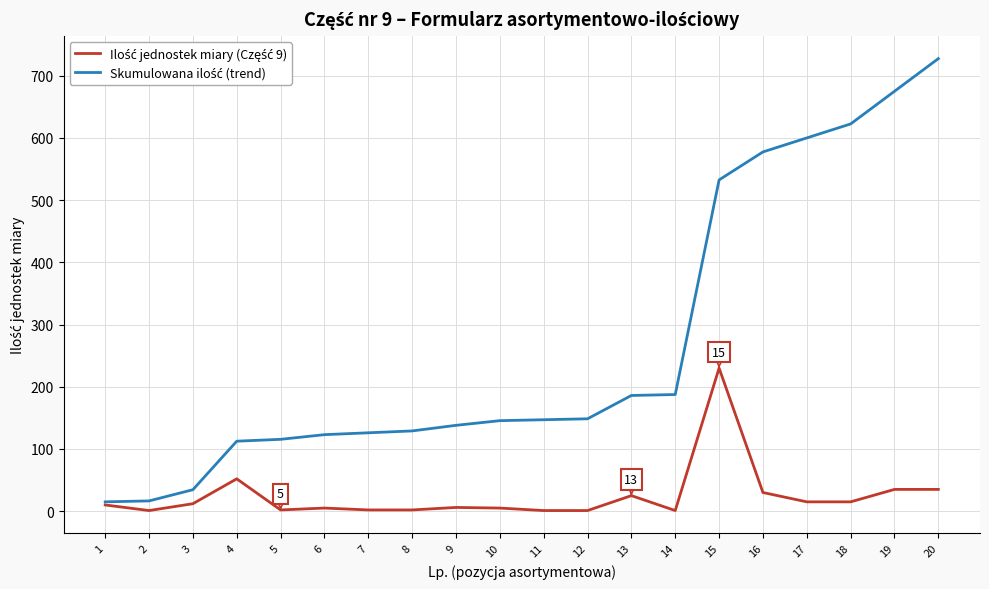

How many series are shown in this chart?

2